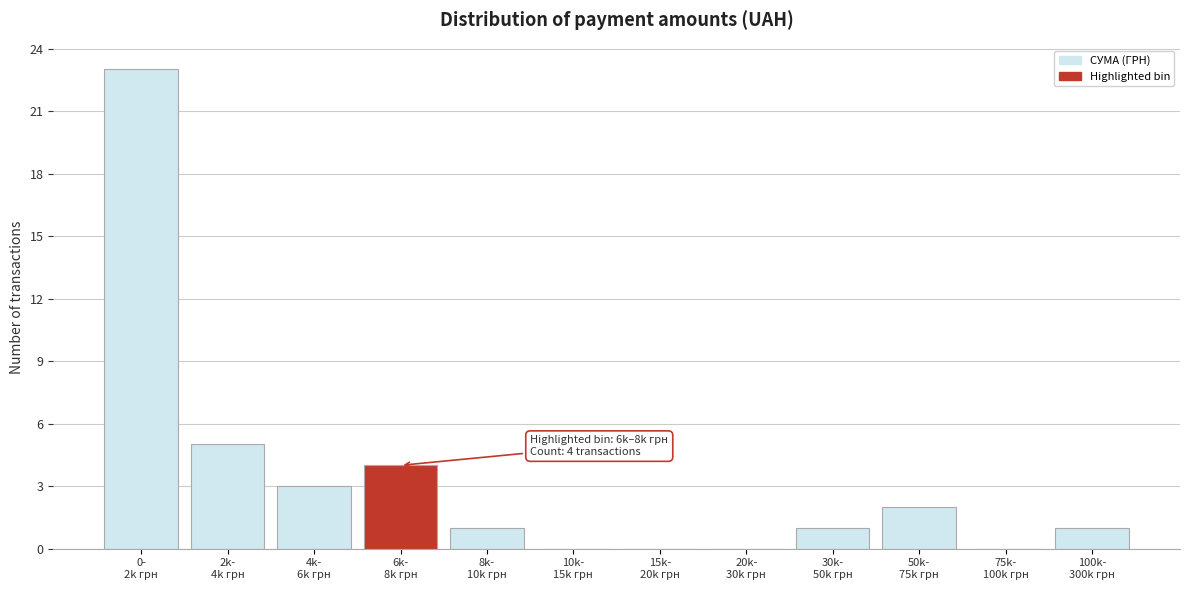

What is the maximum value shown in the chart?

23